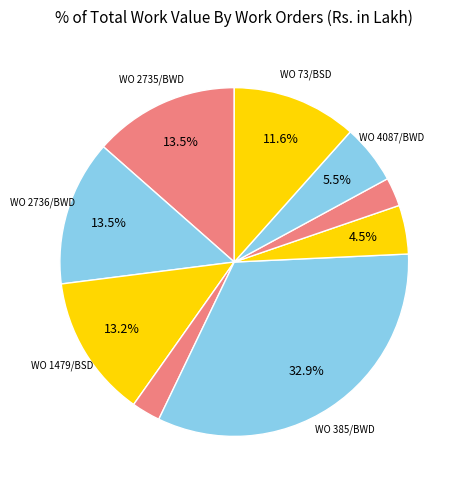

Count the number of slices in the pie.

9